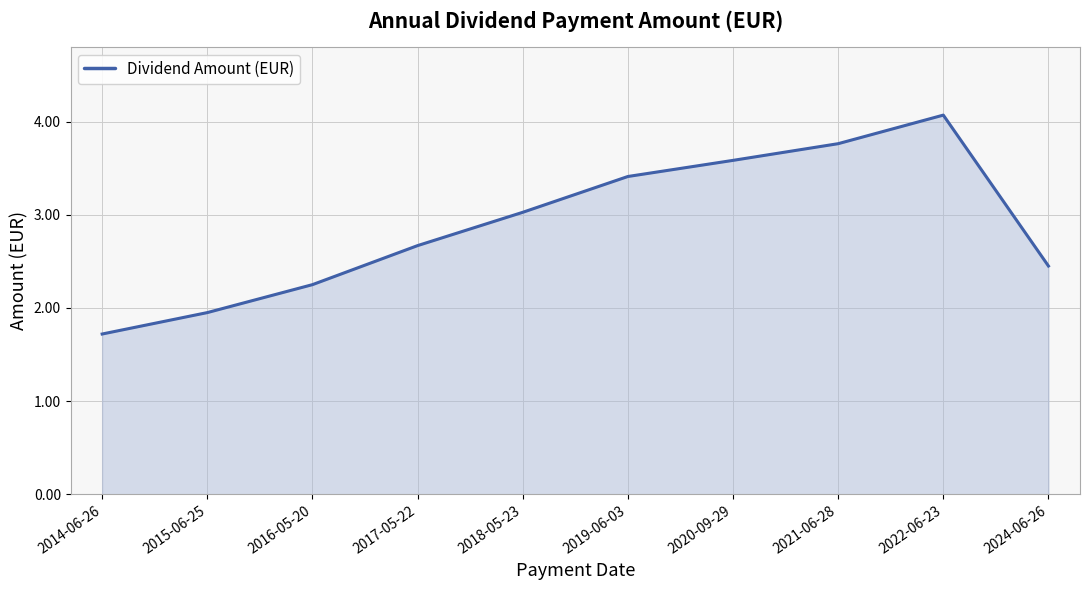

What is the change in value from 2018-05-23 to 2021-06-28?

+0.7